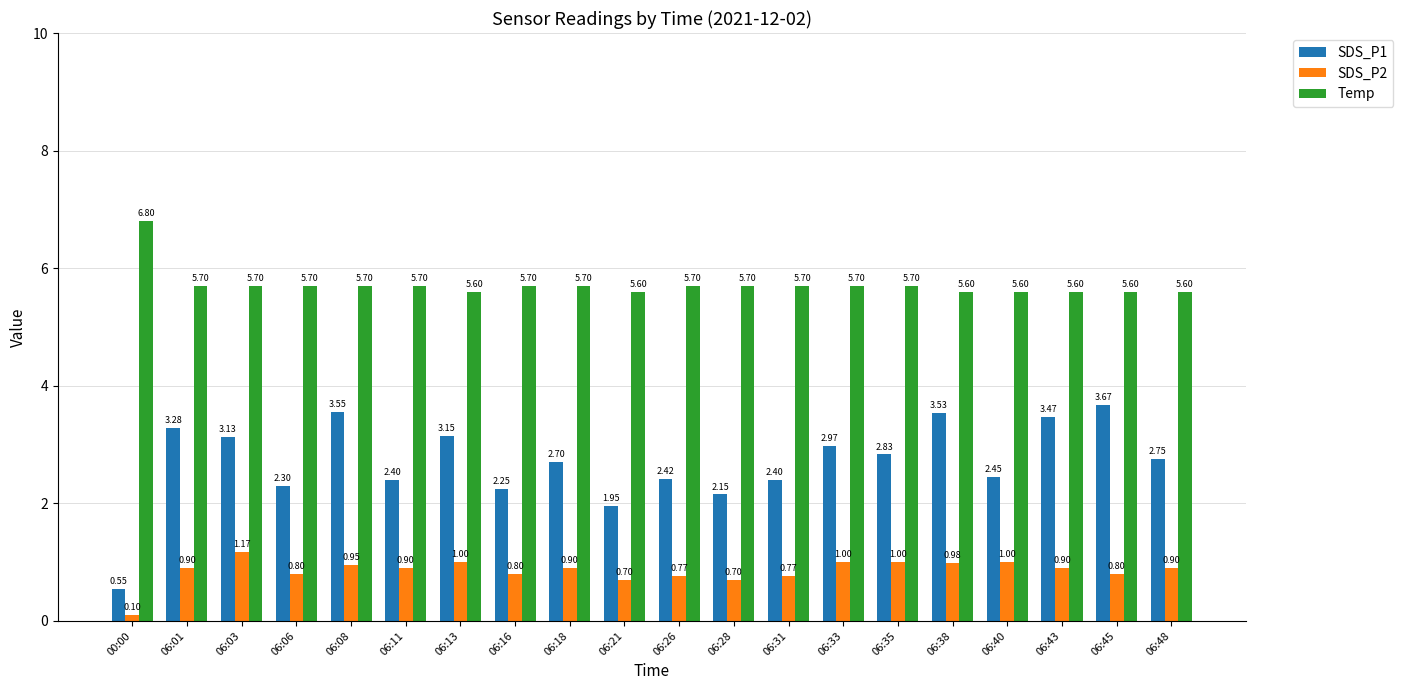

What are all the series names shown in the legend?

SDS_P1, SDS_P2, Temp